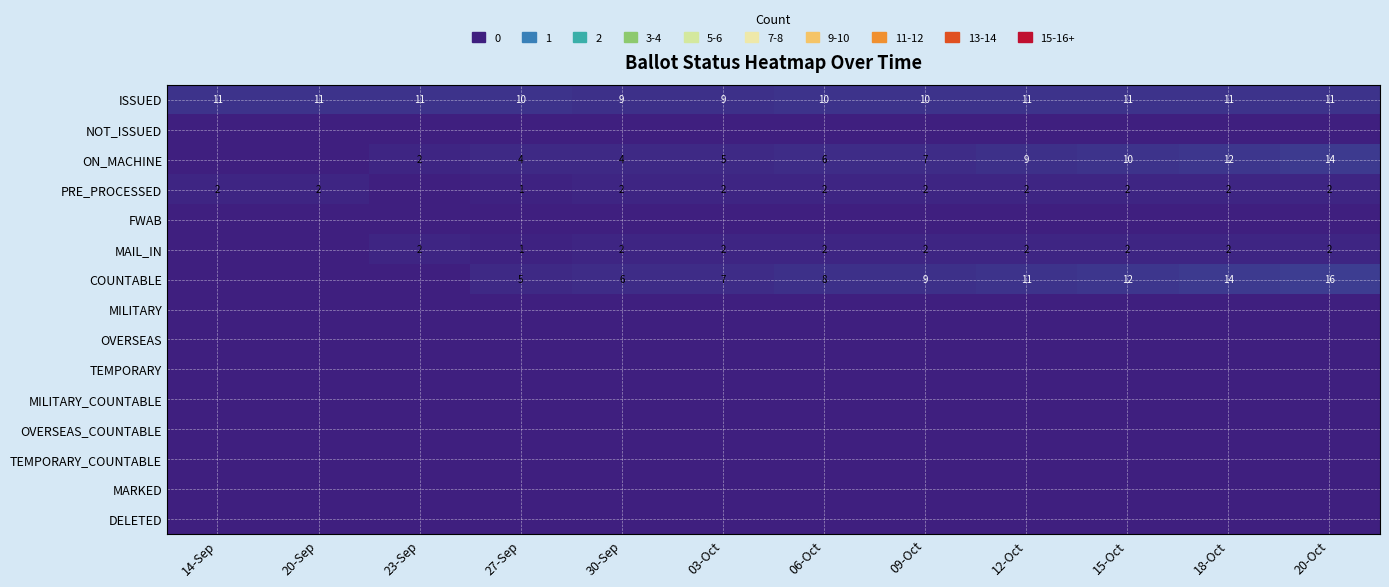

The value of PRE_PROCESSED at 15-Oct is 2. True or false?

True